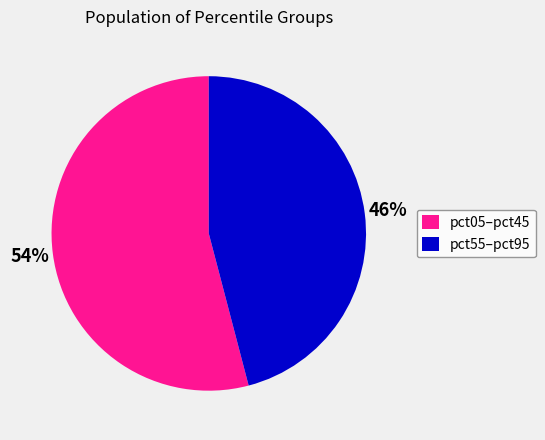

To the nearest percent, what portion does pct55–pct95 represent?

46%